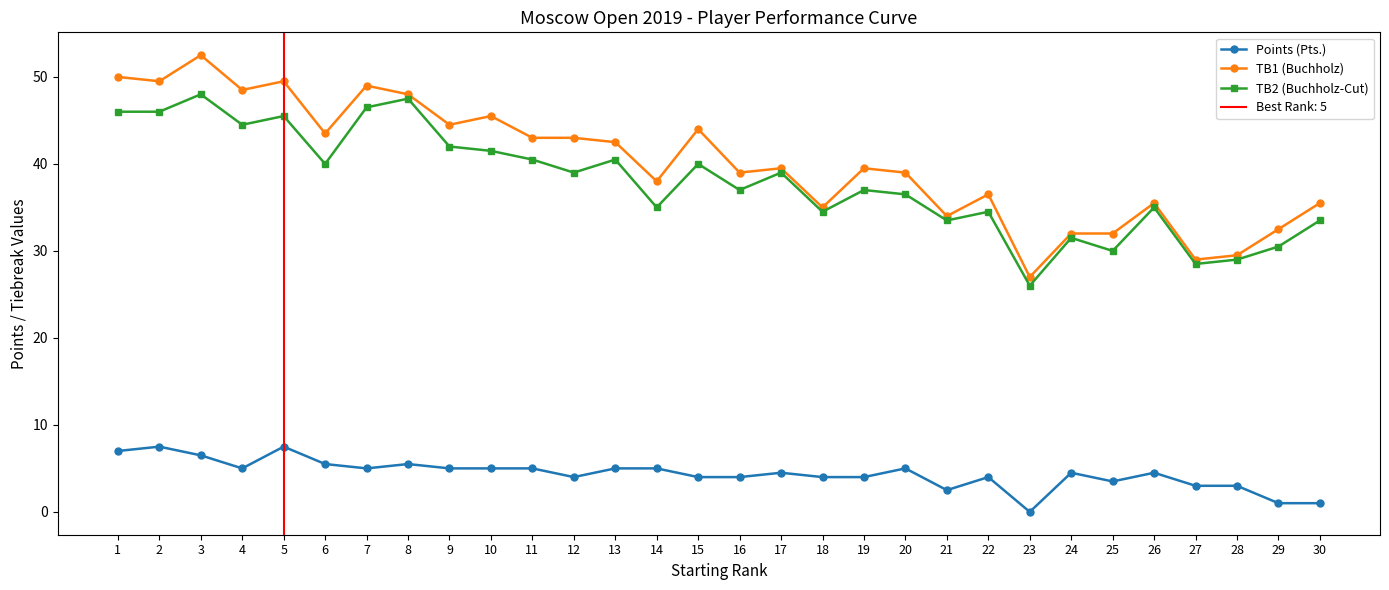

At which label is TB1 (Buchholz) closest to 39?

16